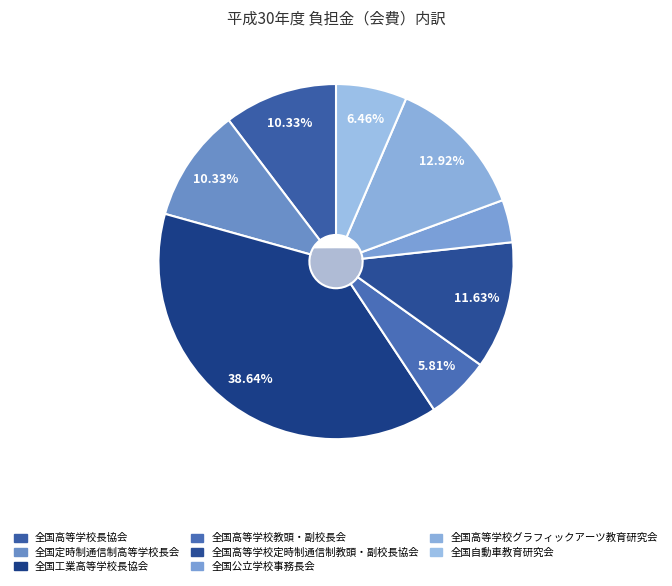

To the nearest percent, what portion does 全国定時制通信制高等学校長会 represent?

10%